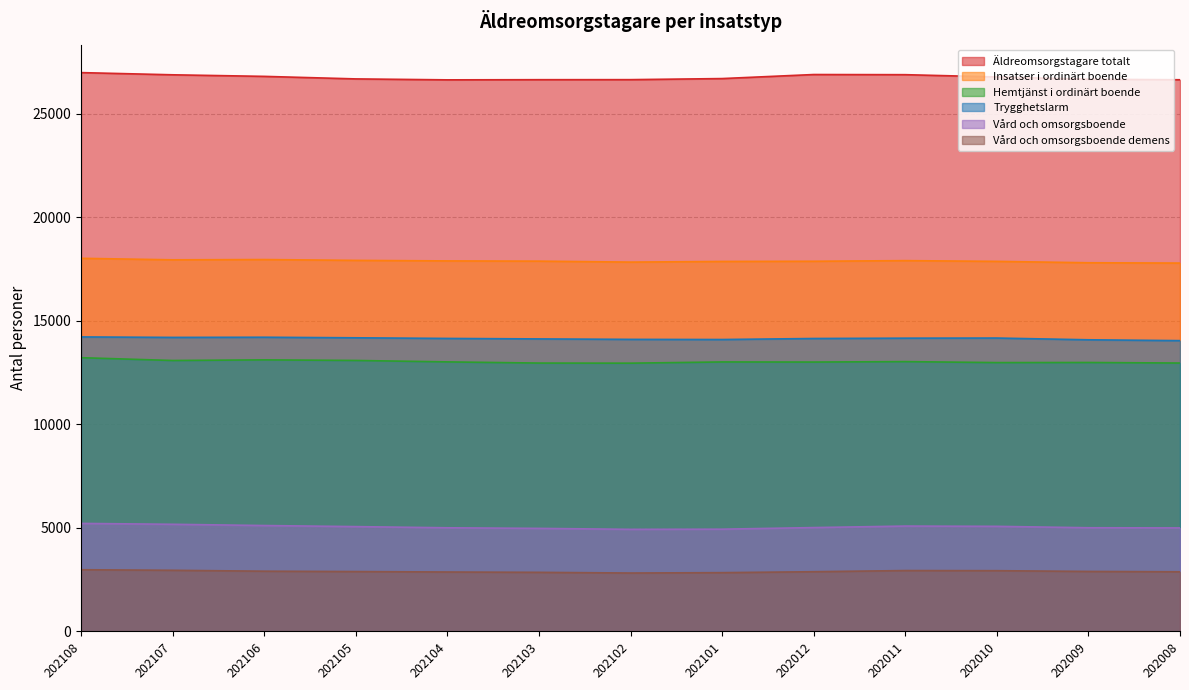

Rank the series at 202105 from lowest to highest value.

Vård och omsorgsboende demens, Vård och omsorgsboende, Hemtjänst i ordinärt boende, Trygghetslarm, Insatser i ordinärt boende, Äldreomsorgstagare totalt